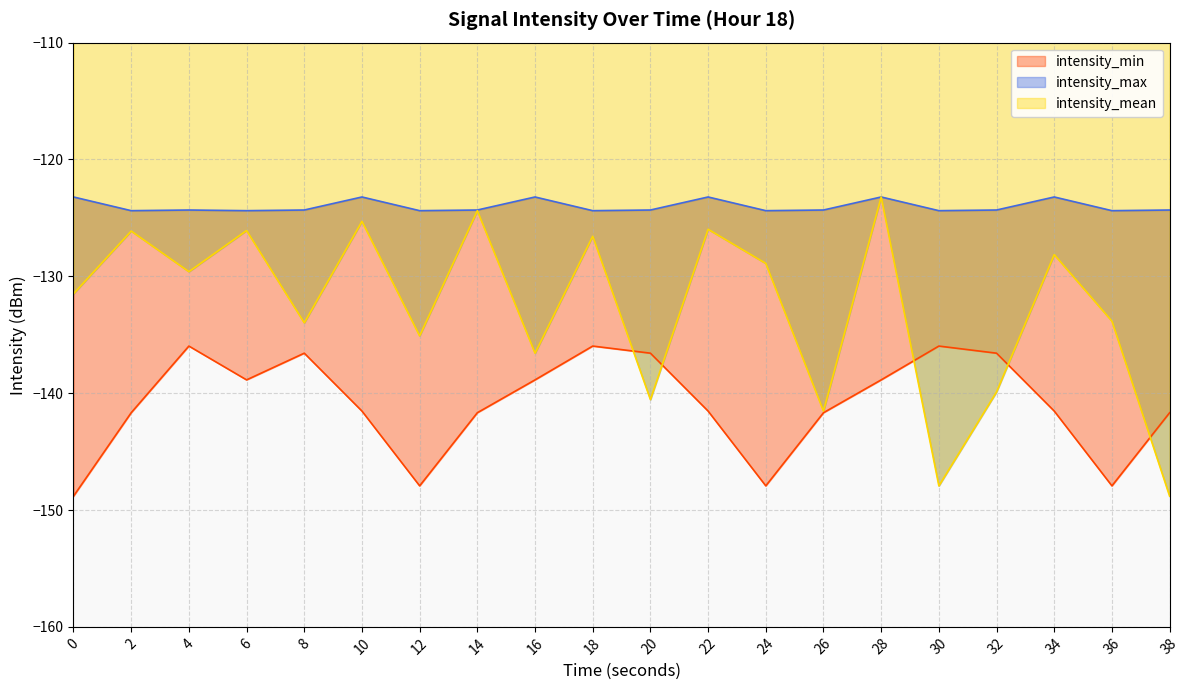

True or false: intensity_mean has more than 2 interior local peaks.

True